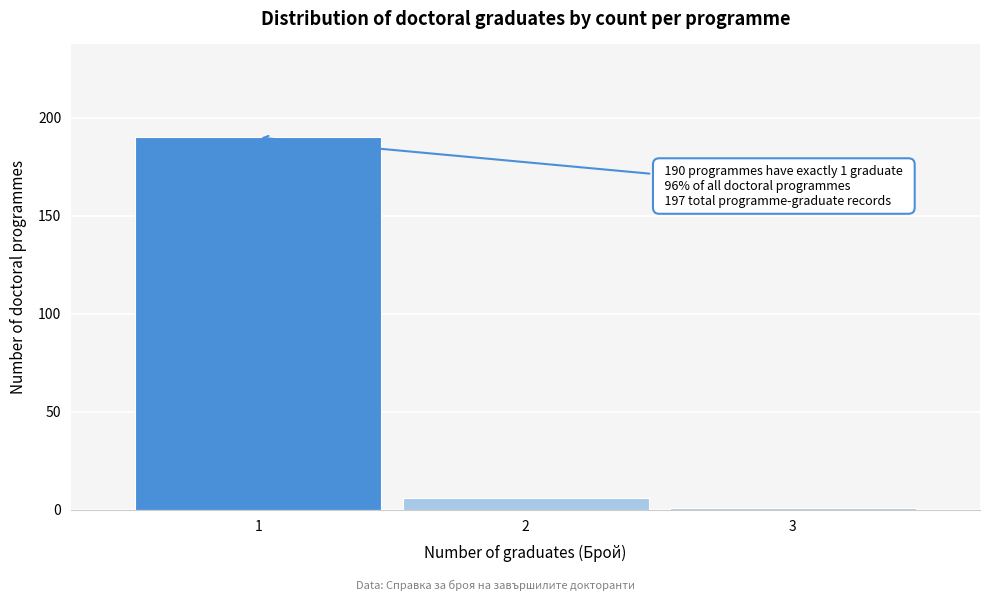

Which range on the x-axis has the tallest bar?

0.5 to 1.5